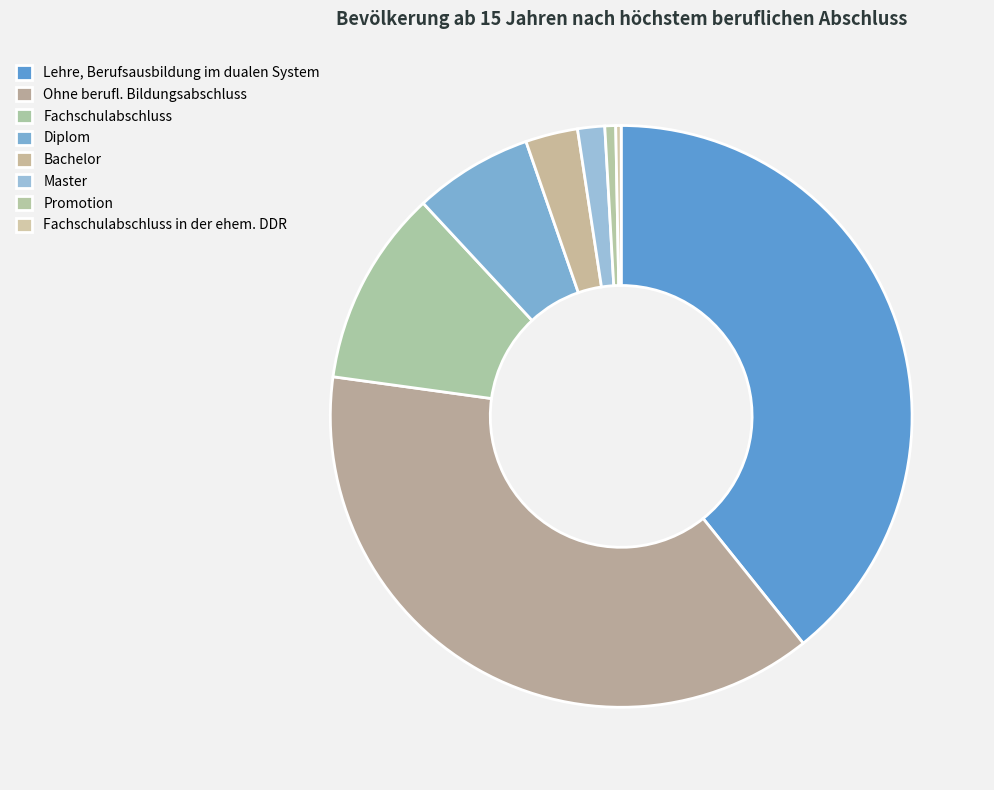

Count the number of slices in the pie.

8